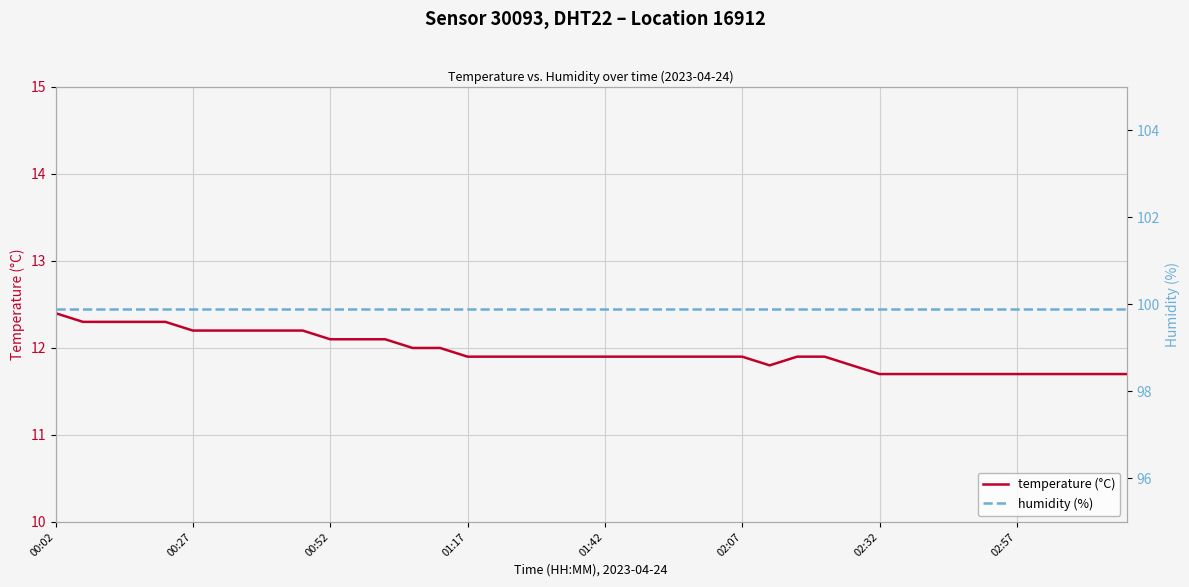

What is the total value across all series at 37?

111.6